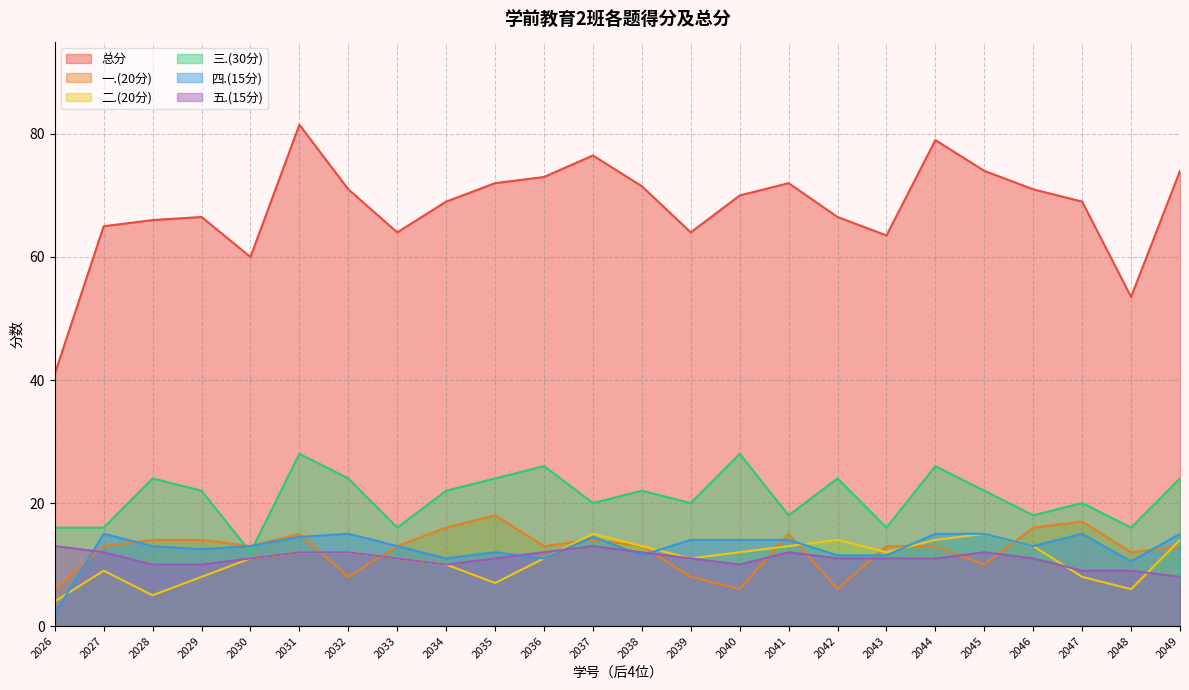

What is the difference between the highest and lowest values at 2040?

64.0